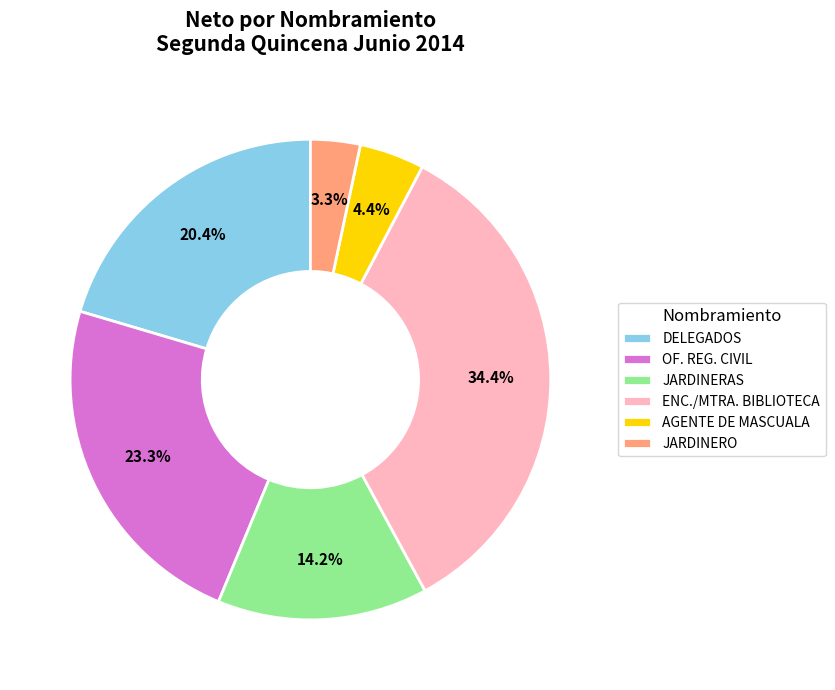

Which category has the biggest portion of the pie?

ENC./MTRA. BIBLIOTECA